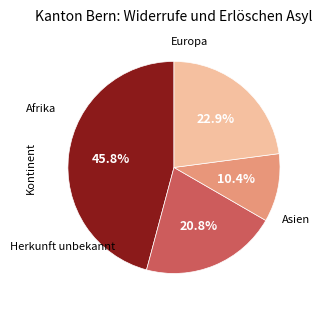

Is there any slice that represents more than half of the pie?

No